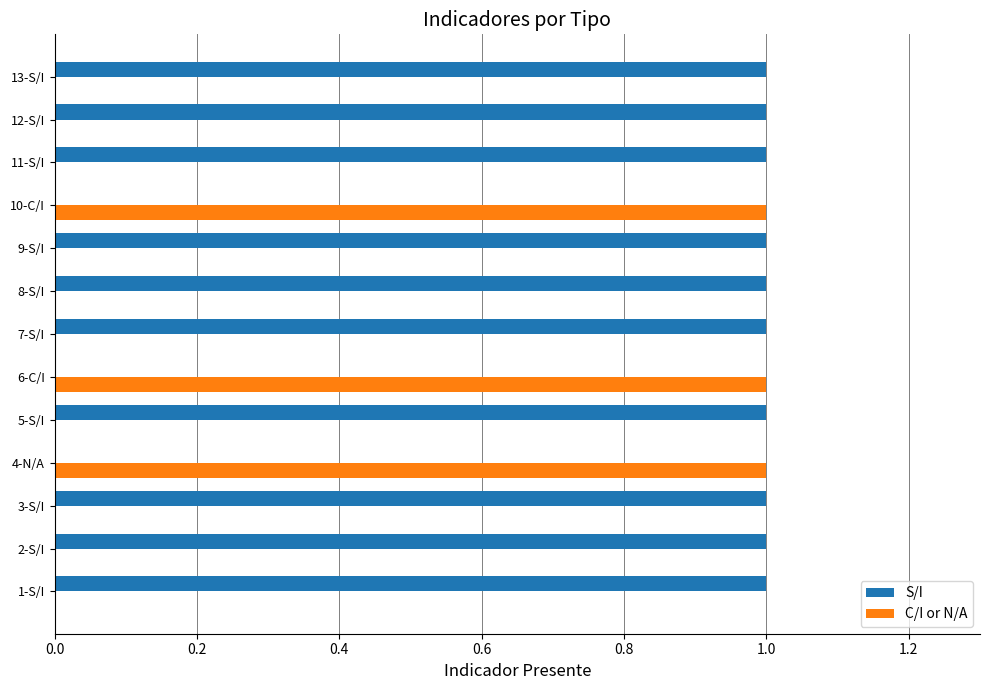

Is the value of S/I at 11-S/I greater than the value of C/I or N/A at 5-S/I?

Yes